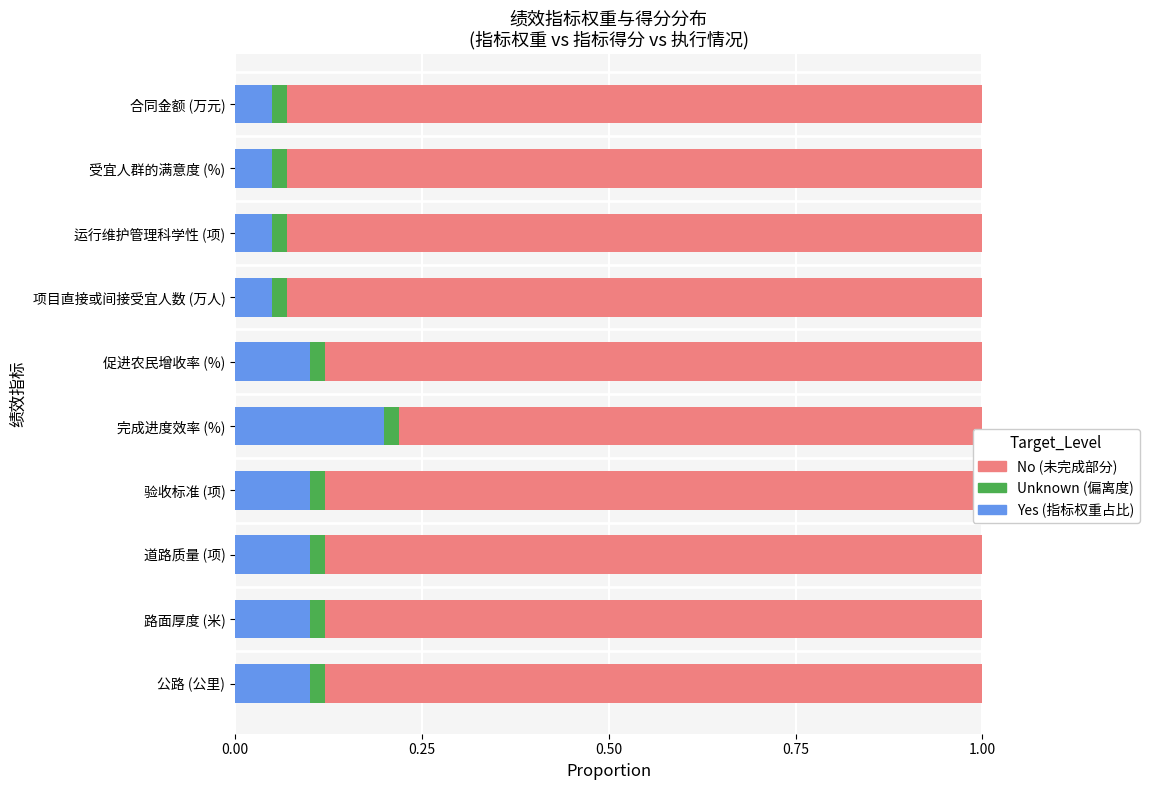

What is the total value across all series at 促进农民增收率 (%)?

1.0